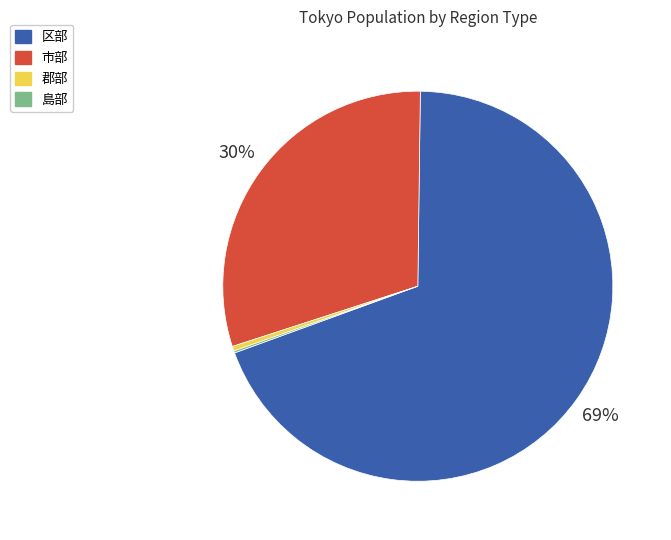

To the nearest percent, what is the average slice percentage?

25%